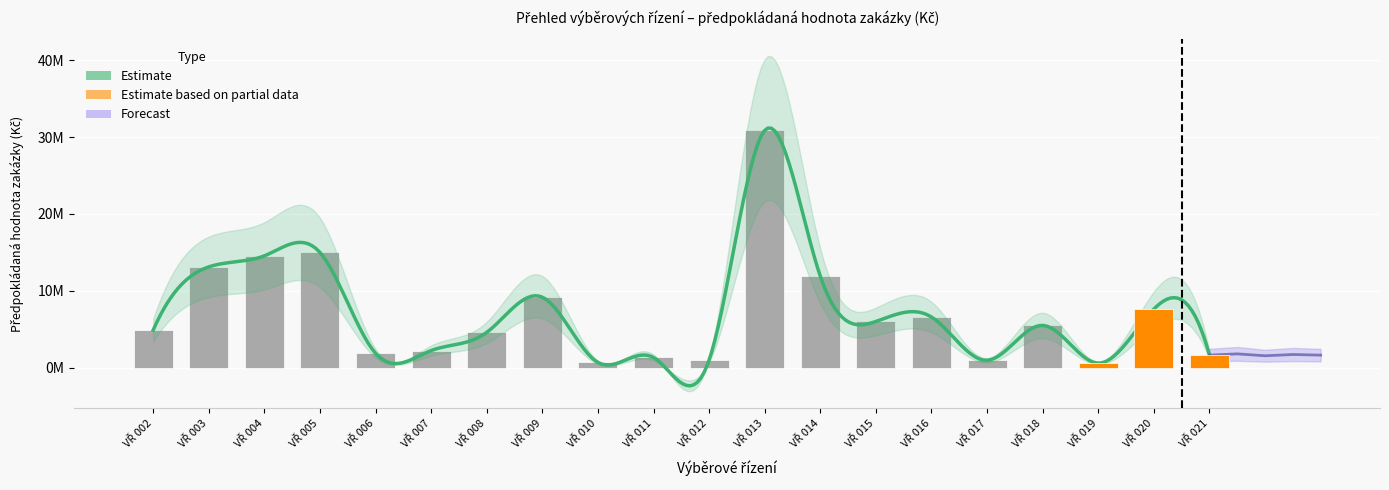

Is it true that the value at VŘ 015 is 6015092?

True